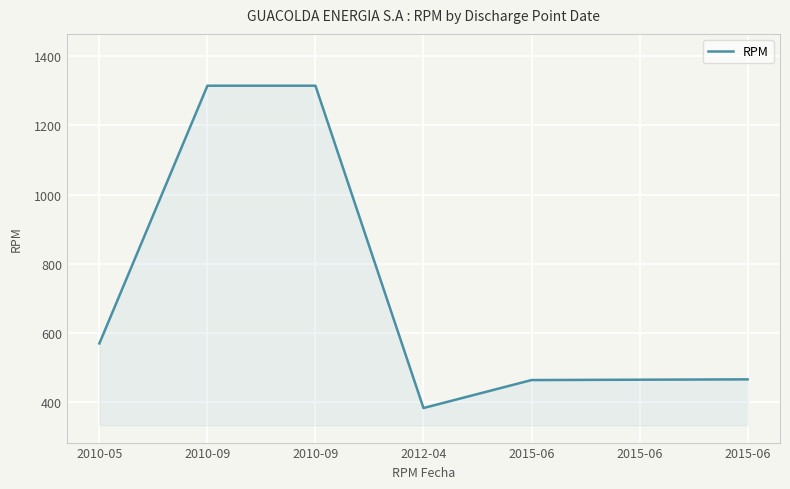

Reading left to right, what are all the values shown in this chart?

2010-05=569	2010-09=1315	2010-09=1315	2012-04=382	2015-06=463	2015-06=464	2015-06=465